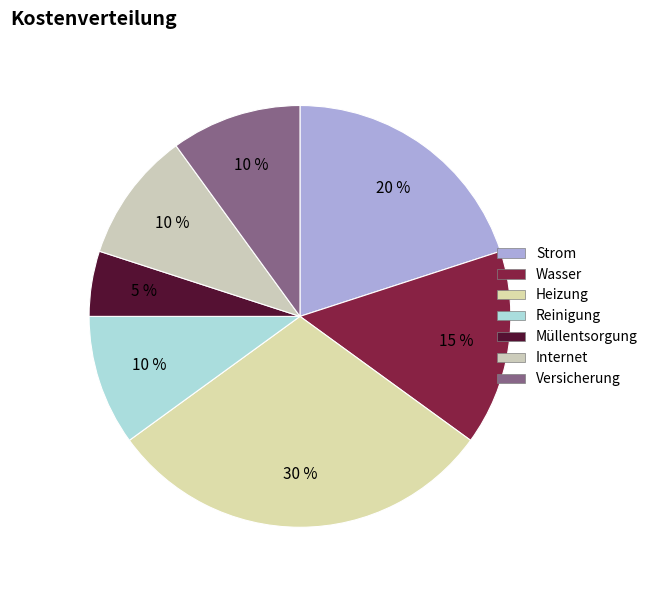

Which slice is the largest?

Heizung